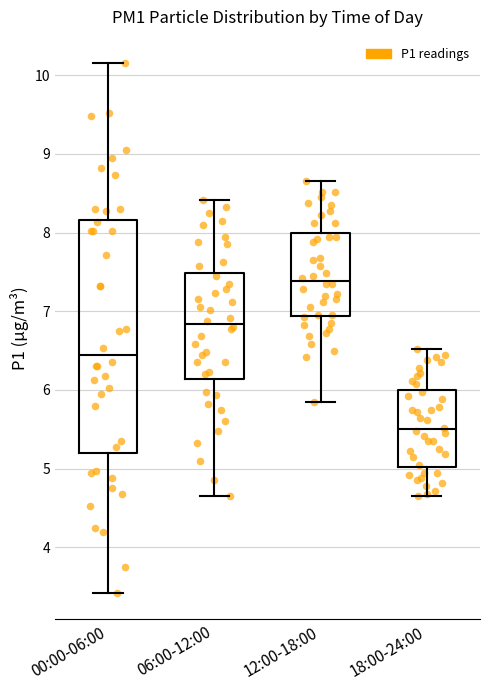

Reading left to right, read every box against the y-axis: the position of its median line, the range the box covers, and the ends of its whiskers. The values are not printed on the chart, so give them approximately, as read against the axis.

00:00-06:00: median 6.4, box 5.2 to 8.2, whiskers 3.4 to 10.2
06:00-12:00: median 6.8, box 6.1 to 7.5, whiskers 4.7 to 8.4
12:00-18:00: median 7.4, box 6.9 to 8.0, whiskers 5.9 to 8.7
18:00-24:00: median 5.5, box 5.0 to 6.0, whiskers 4.7 to 6.5